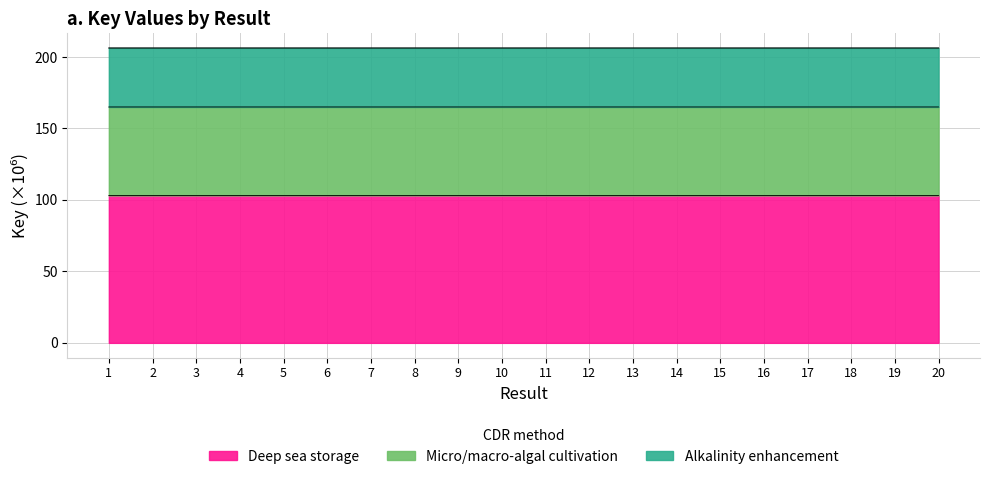

What value does the data have at 16?

206.2